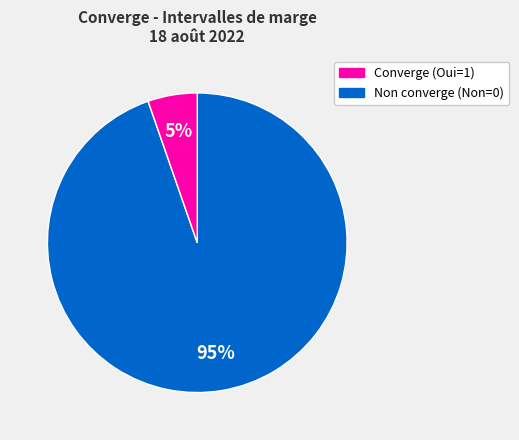

To the nearest percent, what is the average slice percentage?

50%